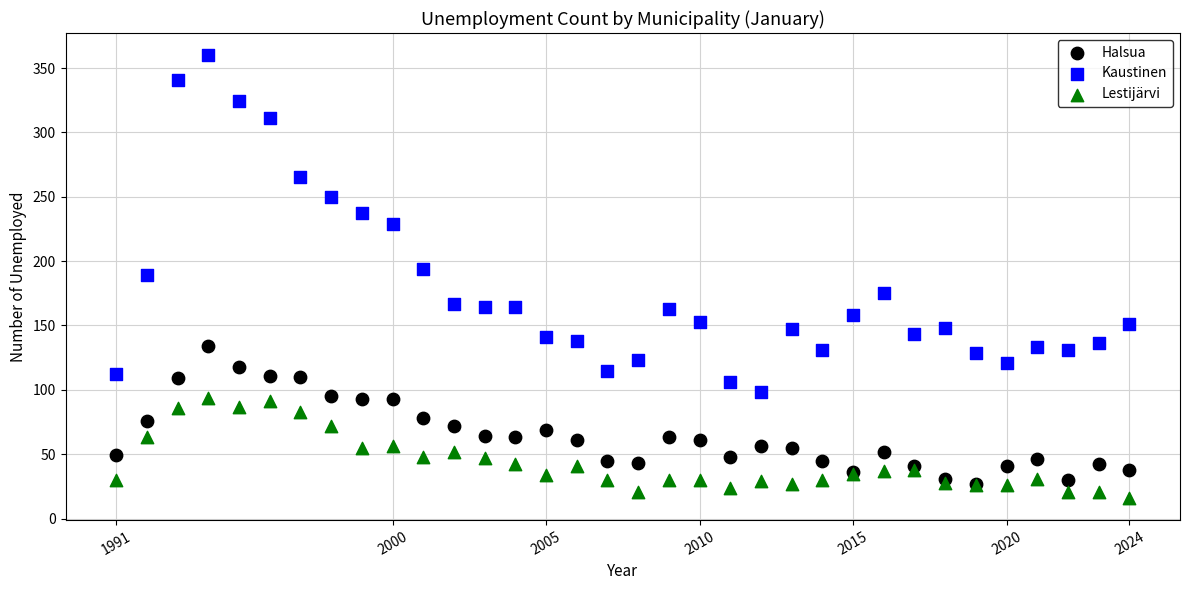

What are all the series names shown in the legend?

Halsua, Kaustinen, Lestijärvi